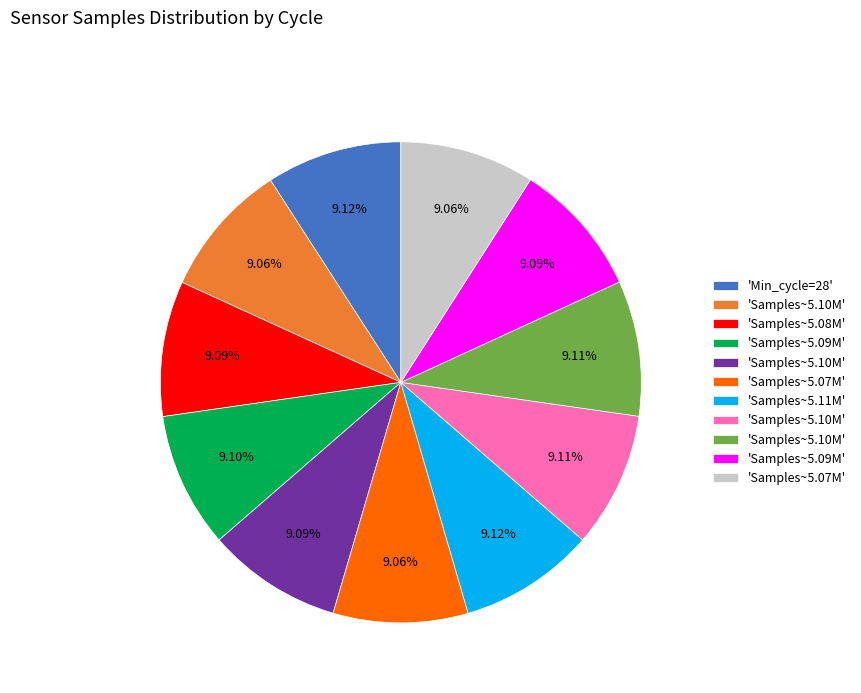

Is there any slice that represents more than half of the pie?

No